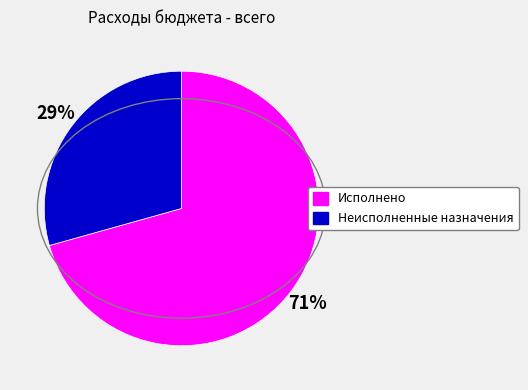

What percentage is the Исполнено slice, to the nearest percent?

71%